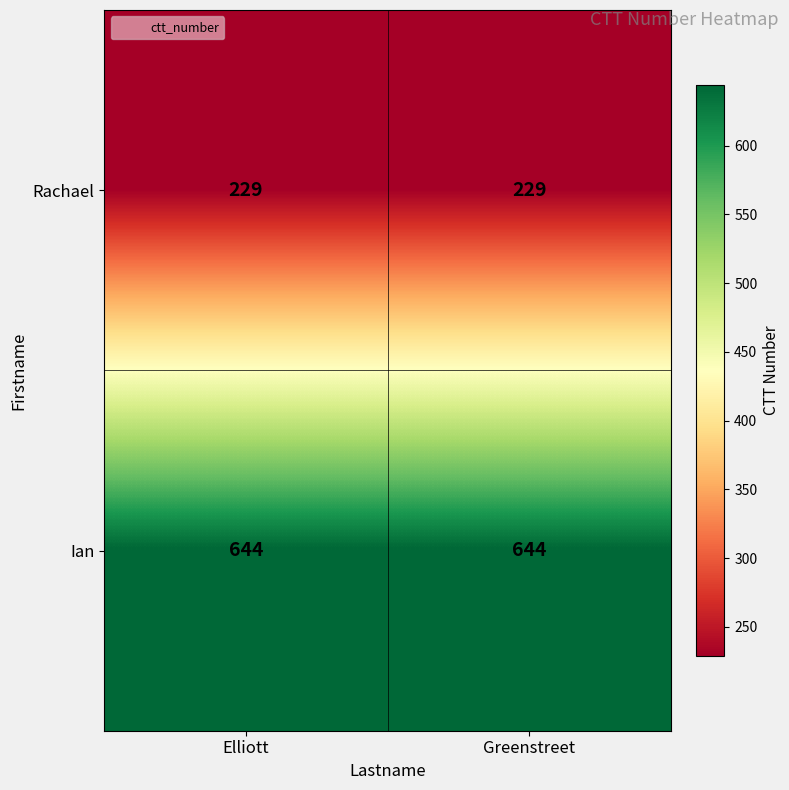

What is the greatest value displayed?

644